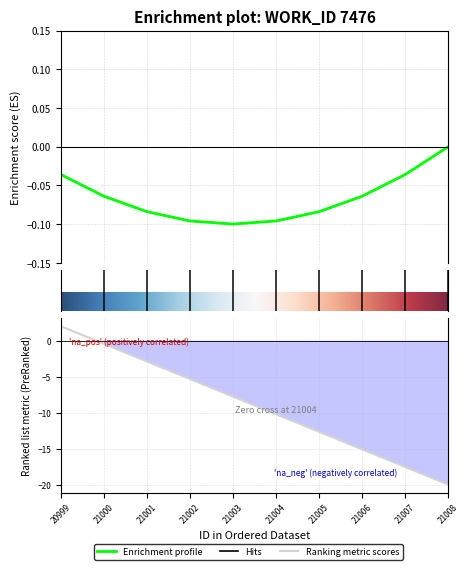

What is the sum of the values at 21001 and 21002?

-8.2